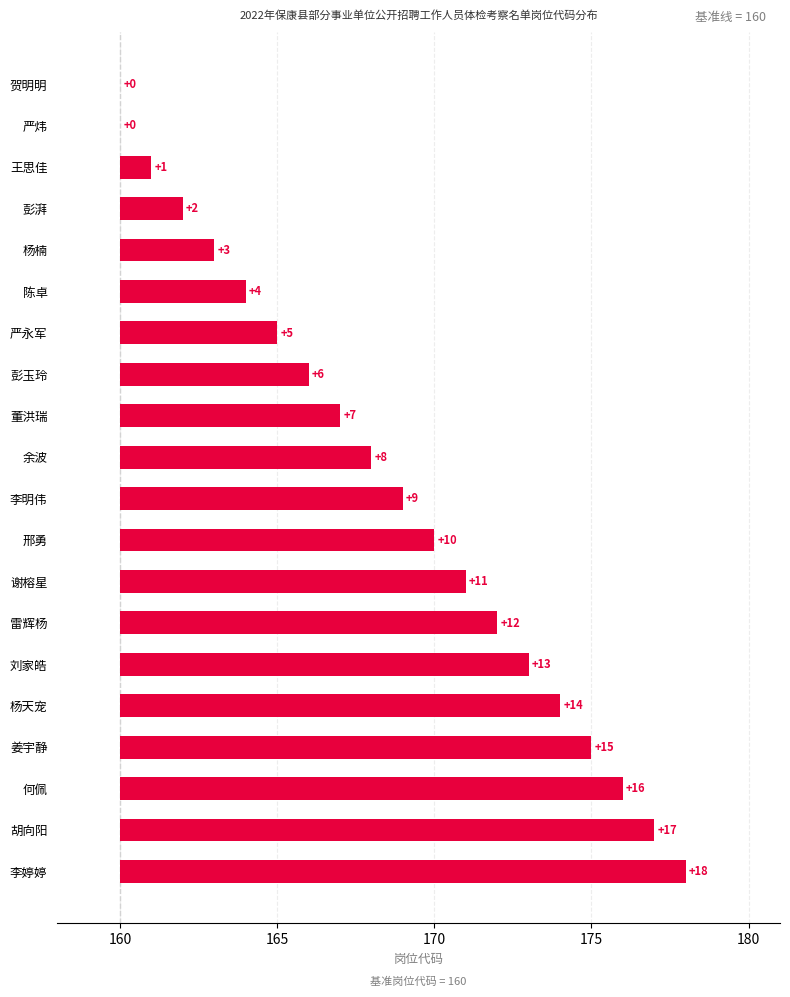

How many data points are less than 9?

10